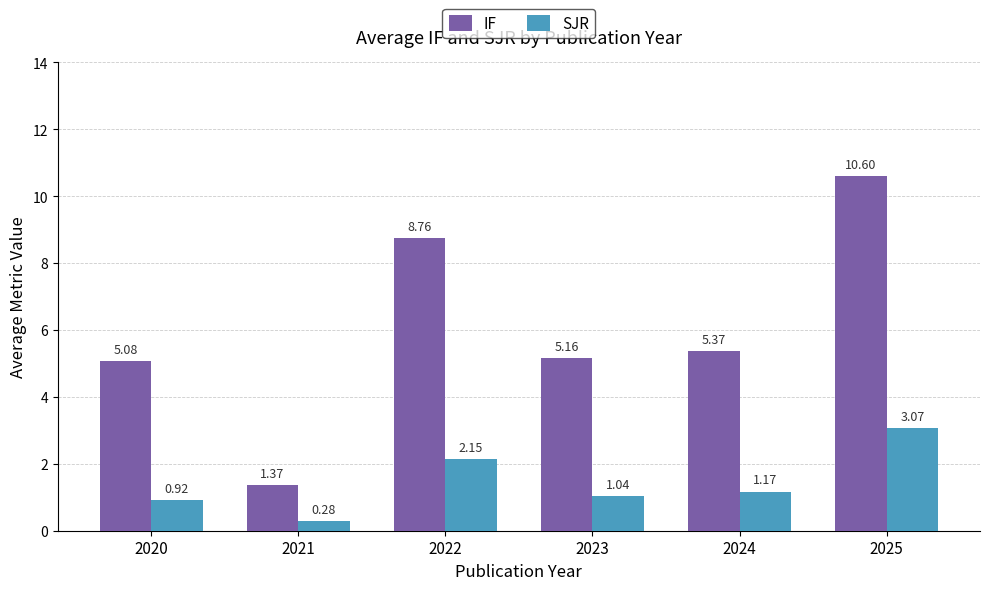

What is the sum of all IF values?

36.3